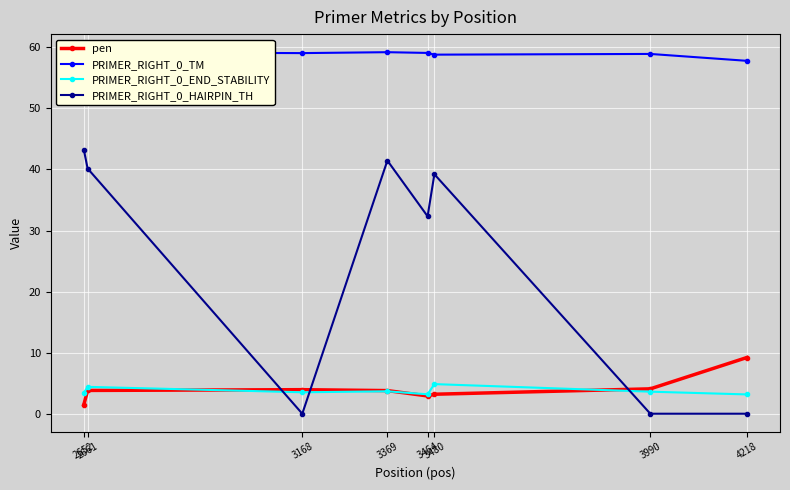

How many data points does each series have?

8